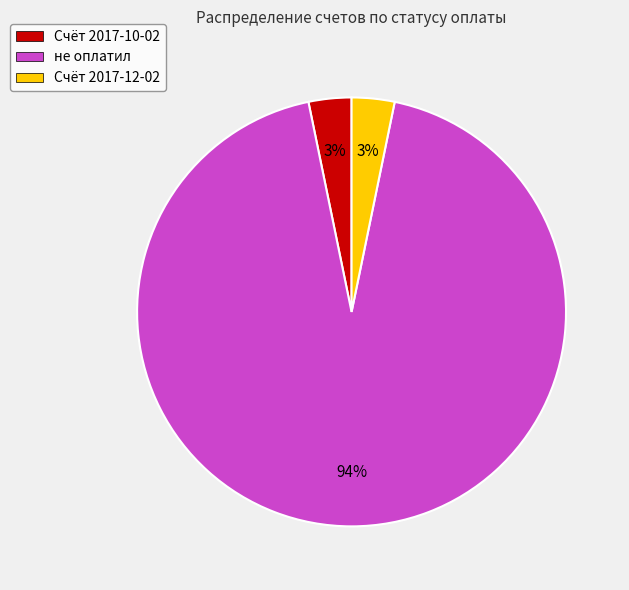

Is the sum of не оплатил and Счёт 2017-12-02 greater than half?

Yes